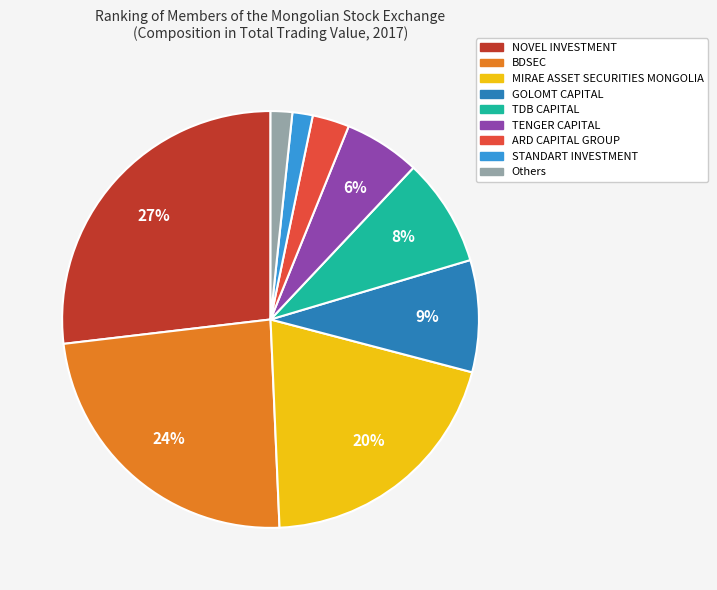

Count the number of slices in the pie.

9